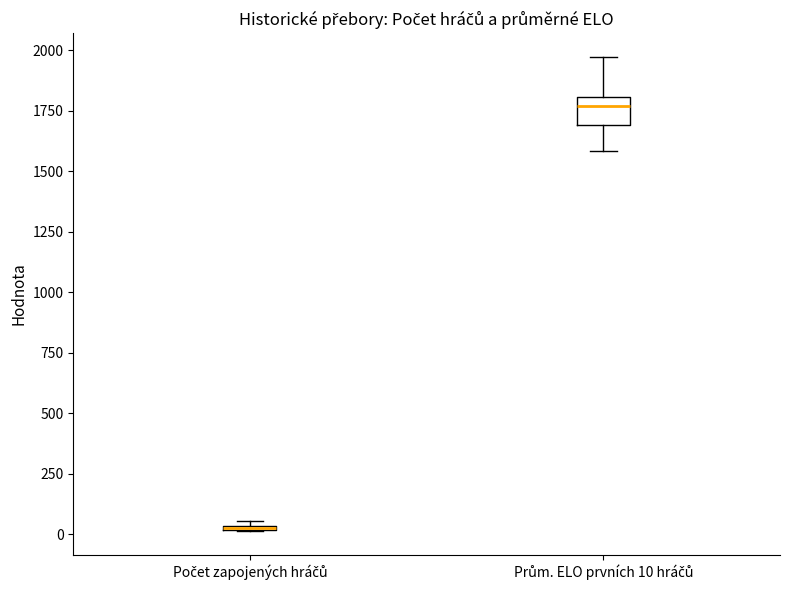

Where is the upper edge of the box for Prům. ELO prvních 10 hráčů on the y-axis? The values are not printed on the chart, so give them approximately, as read against the axis.

1800